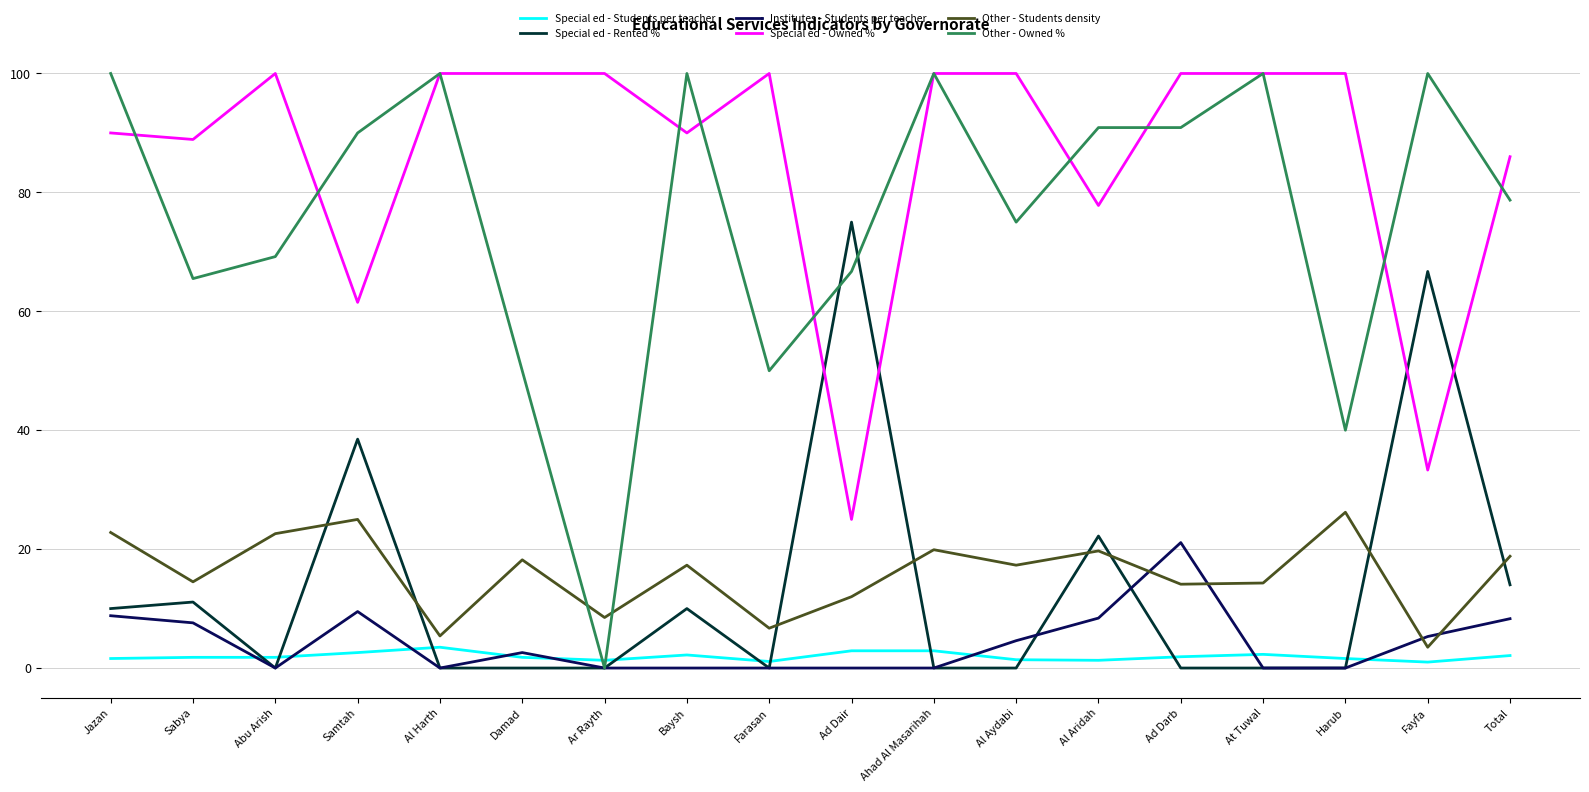

Which series has the largest range (max minus min)?

Other - Owned %